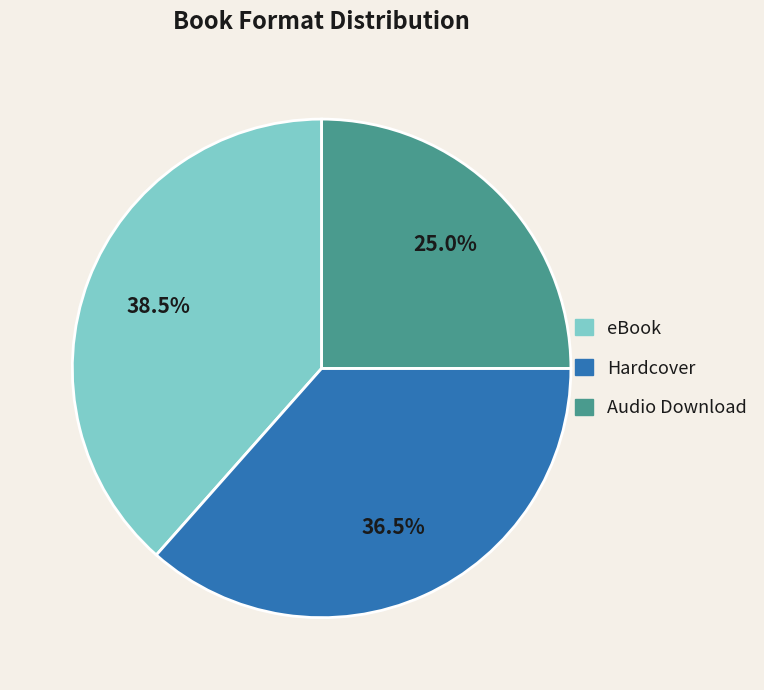

Does any single category account for the majority?

No